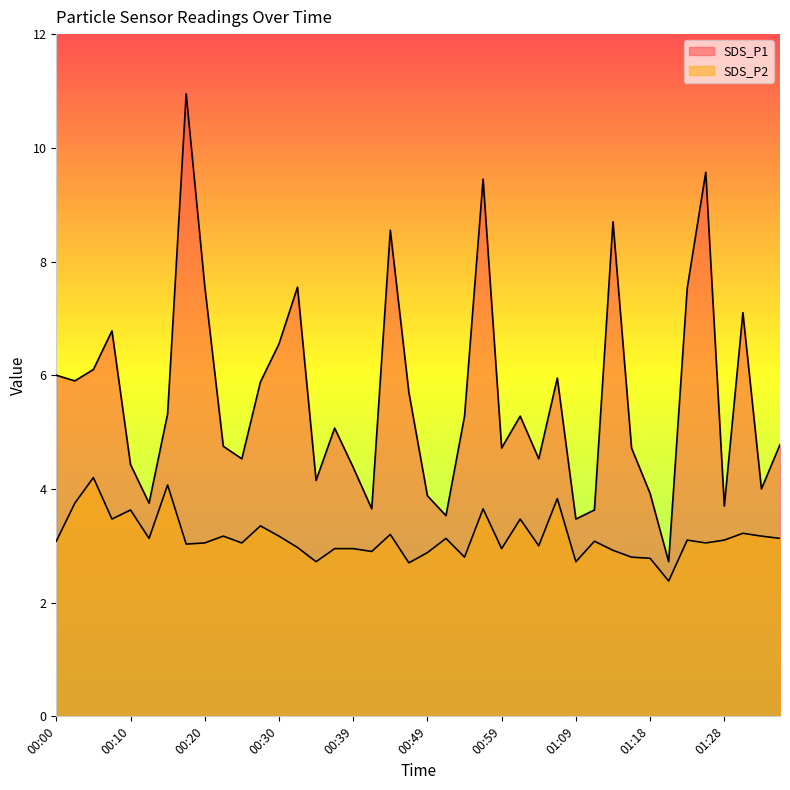

Where is the first local maximum for SDS_P2?

00:05